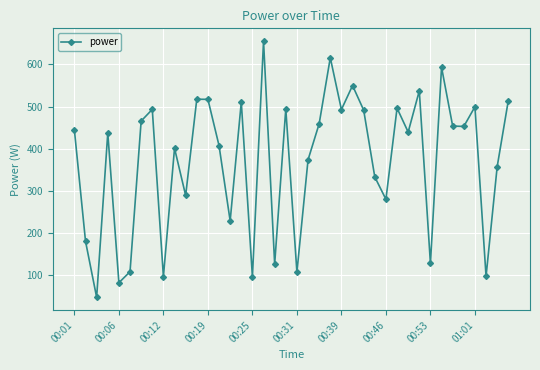

How many distinct data groups are displayed?

1